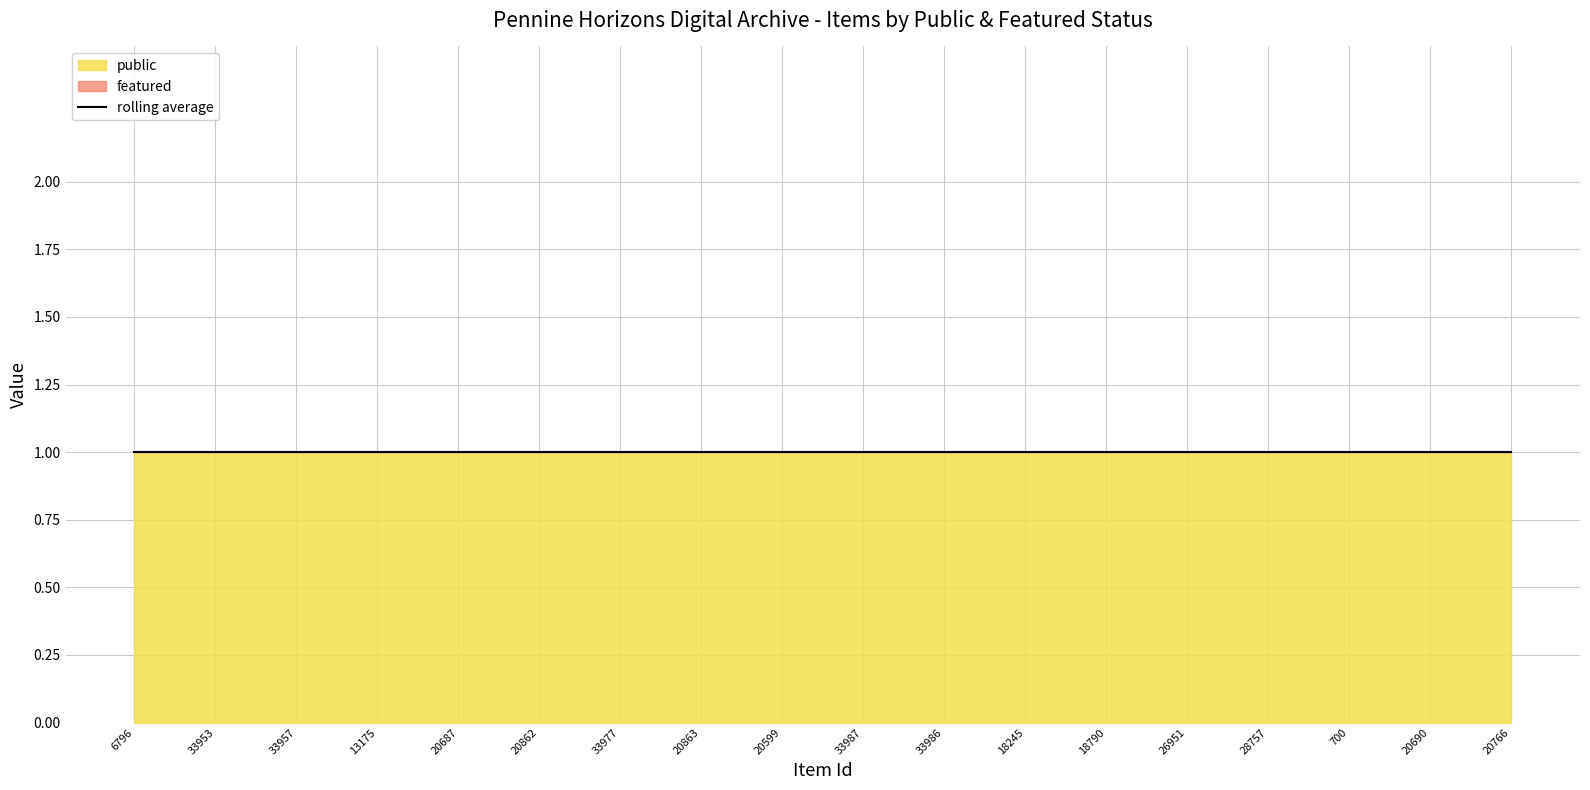

What is the total value across all series at 26951?

1